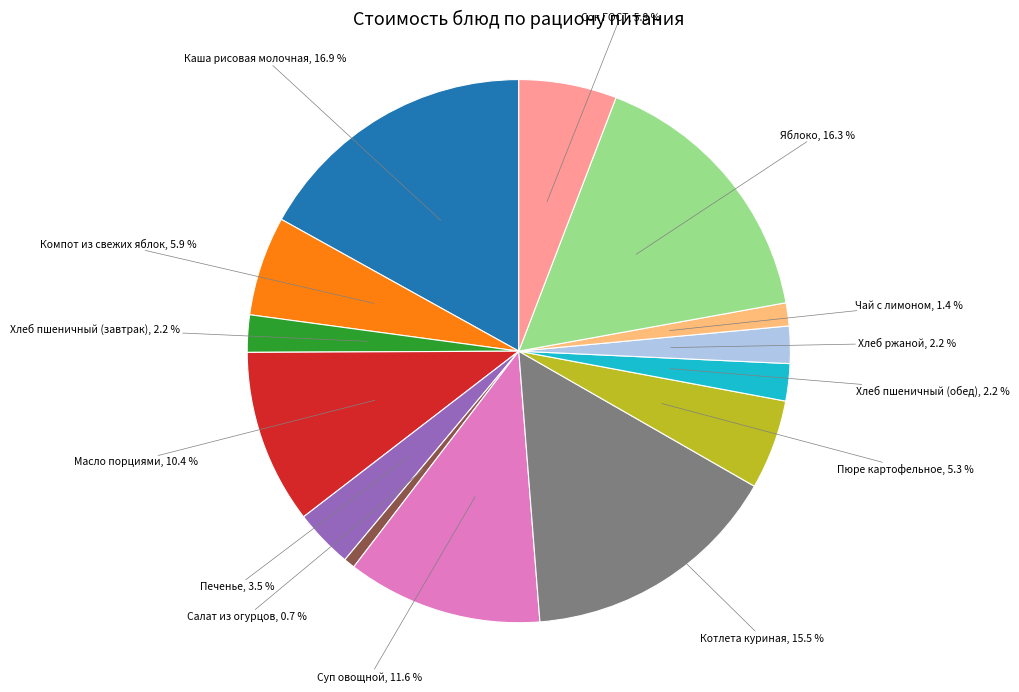

Is there a majority slice in this chart?

No